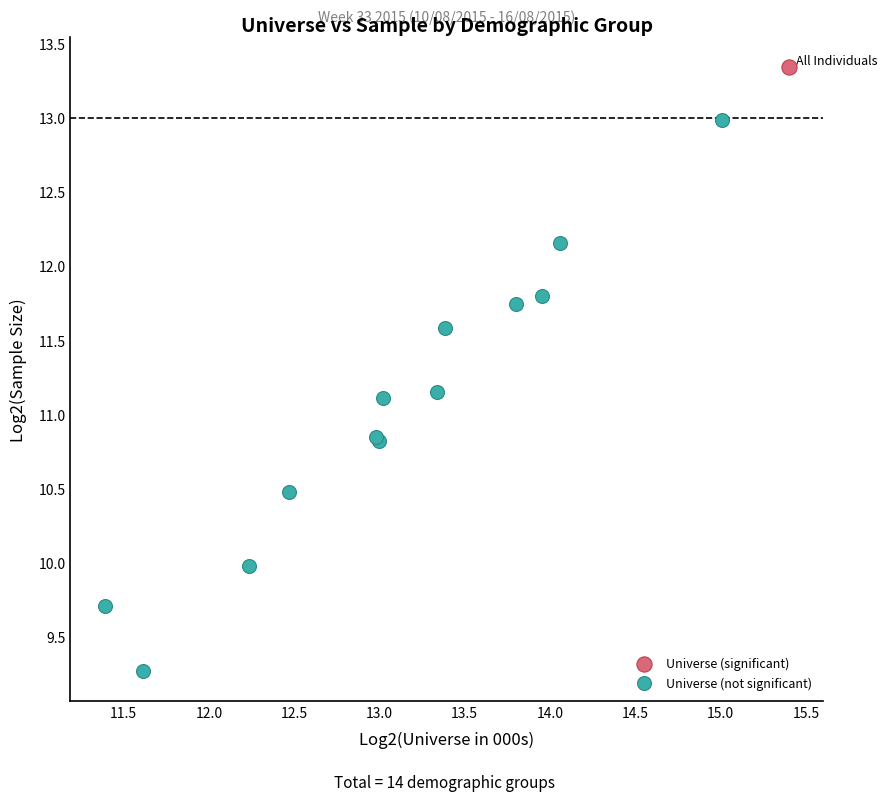

What are all the series names shown in the legend?

Universe (significant), Universe (not significant)